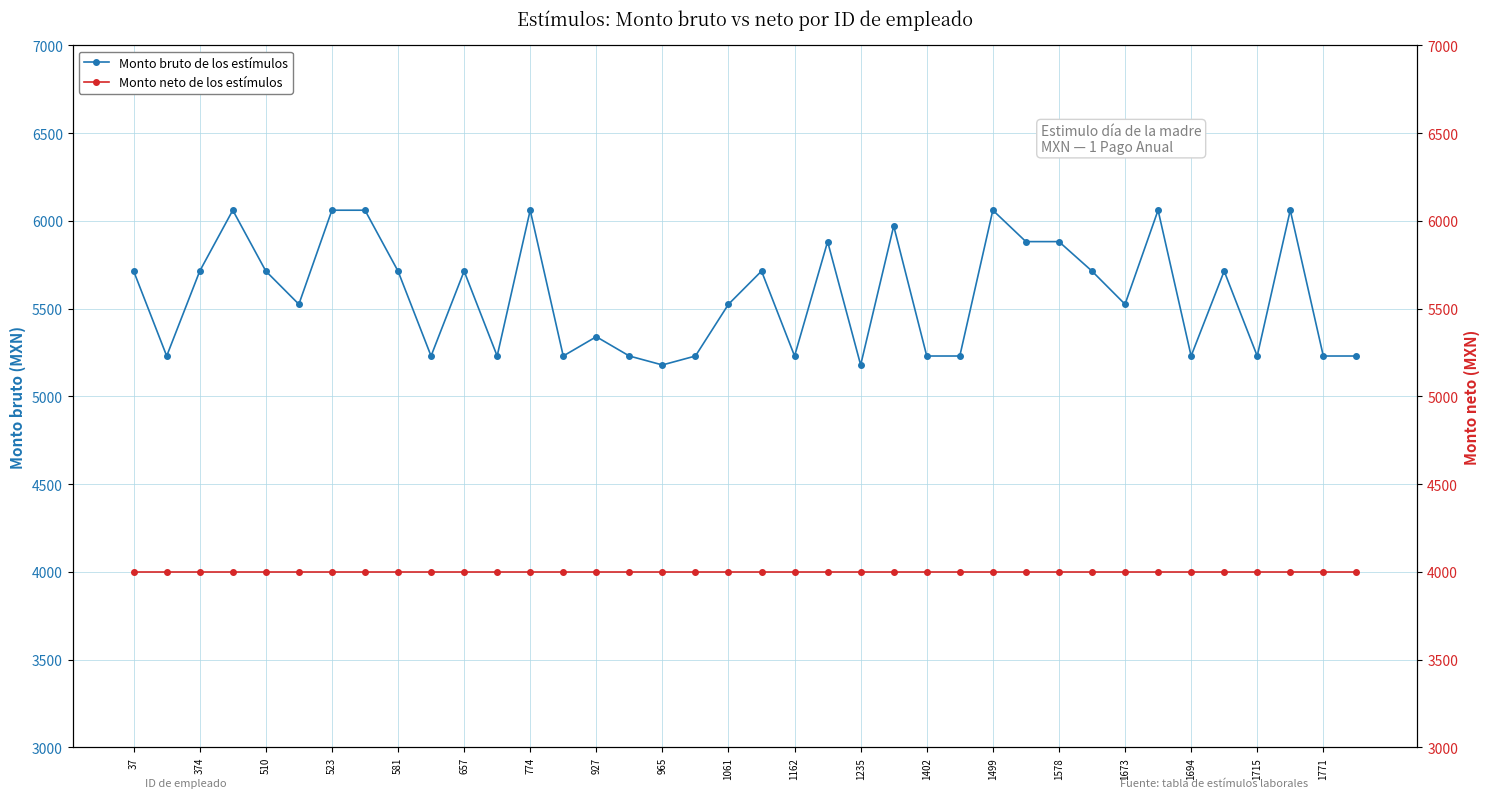

True or false: Monto neto de los estímulos and Monto bruto de los estímulos intersect in this chart.

False